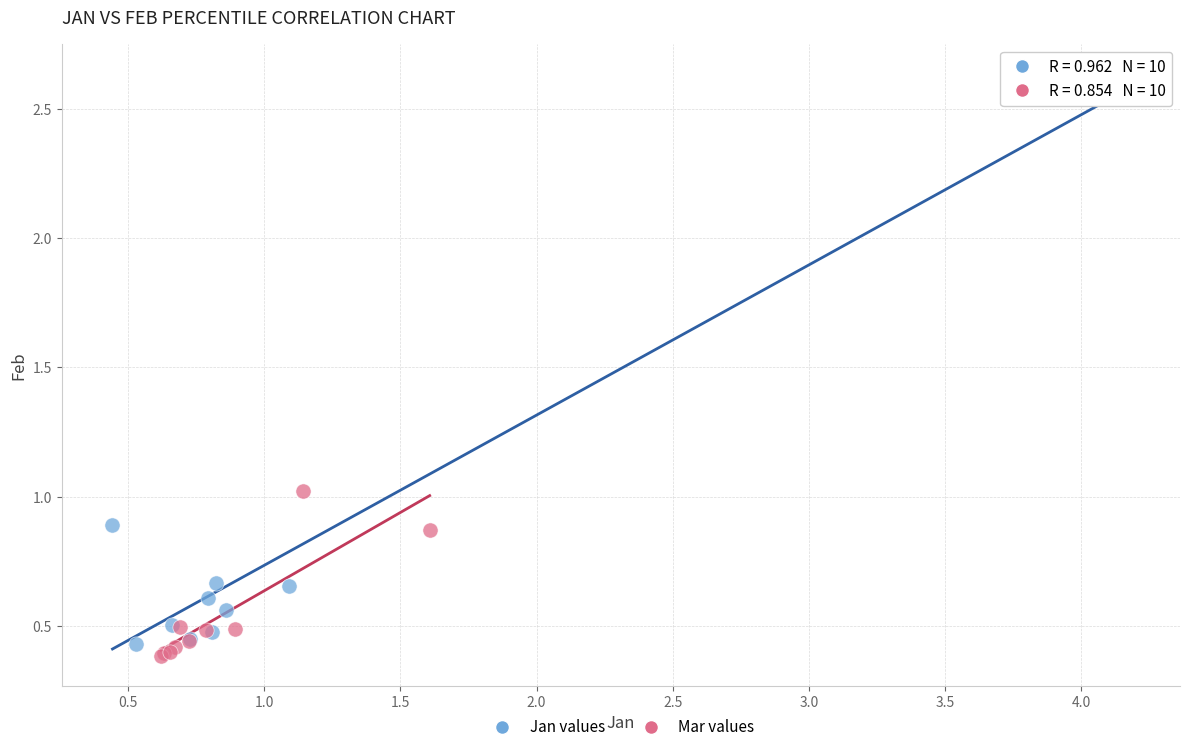

What are all the series names shown in the legend?

Jan values, Mar values